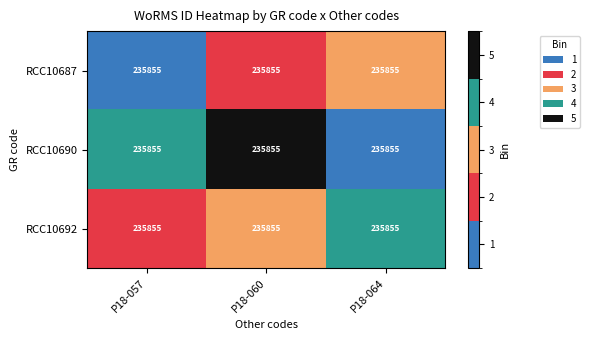

Which has a higher value, P18-057 or P18-060?

P18-060